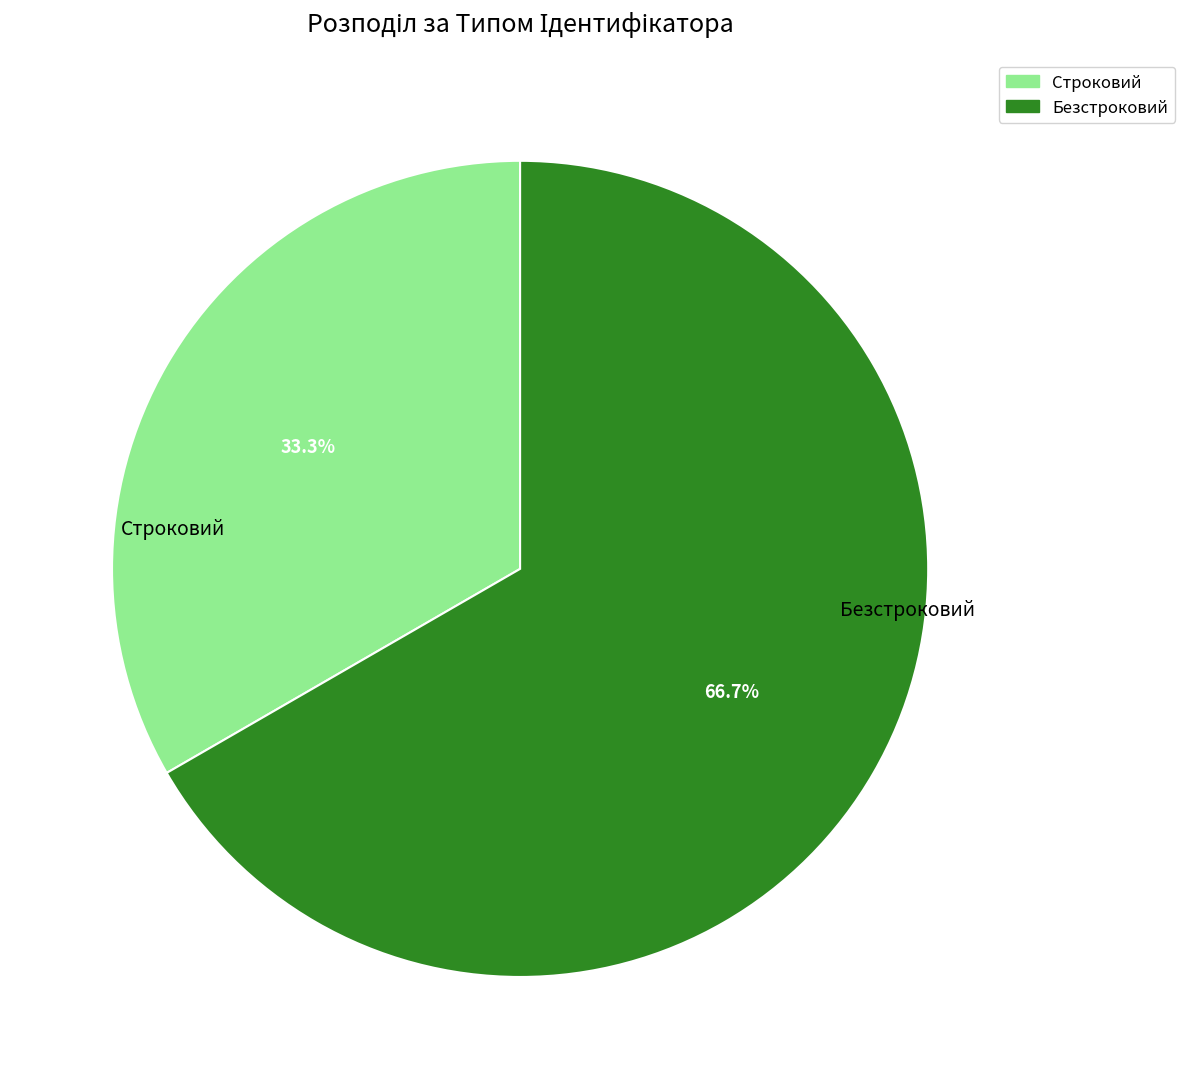

How many slices are in this pie chart?

2